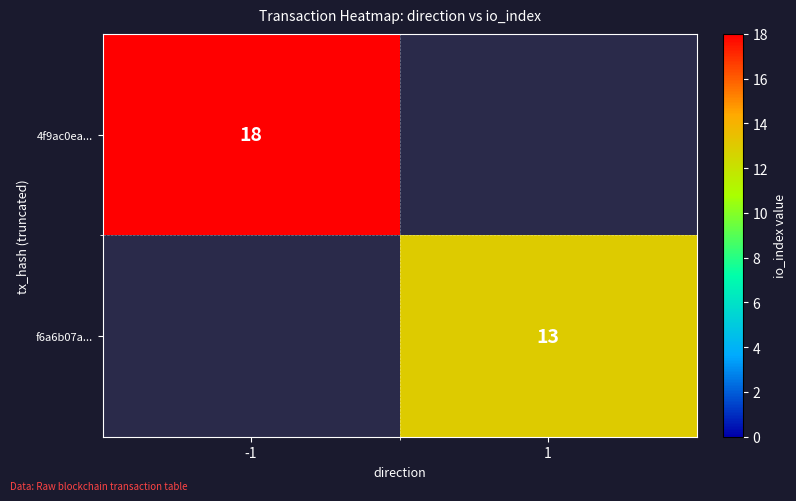

The value of f6a6b07a... at 1 is 21. True or false?

False